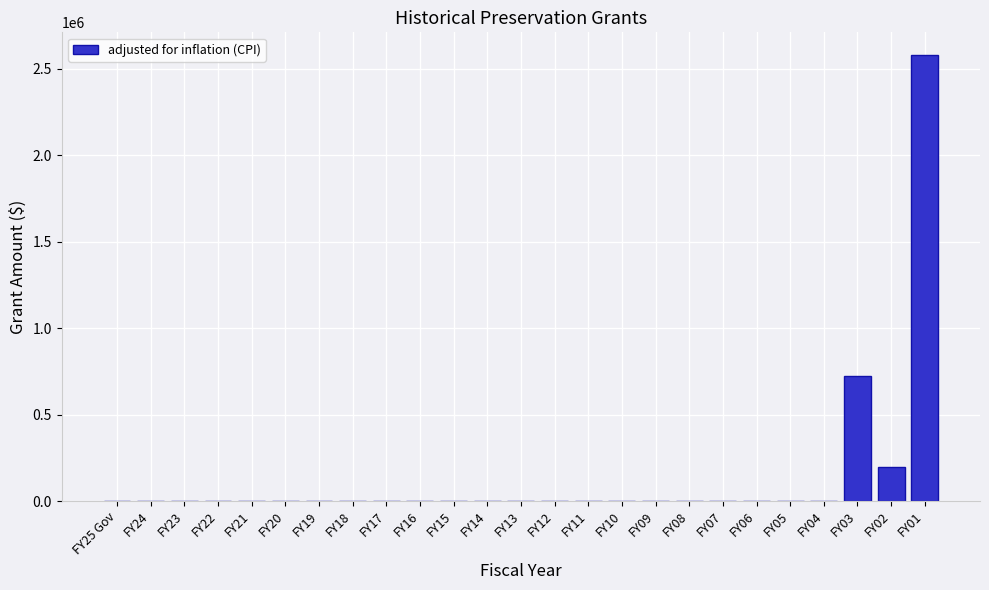

Reading left to right, extract all data points from this chart.

FY25 Gov=0	FY24=0	FY23=0	FY22=0	FY21=0	FY20=0	FY19=0	FY18=0	FY17=0	FY16=0	FY15=0	FY14=0	FY13=0	FY12=0	FY11=0	FY10=0	FY09=0	FY08=0	FY07=0	FY06=0	FY05=0	FY04=0	FY03=723891	FY02=197605	FY01=2580616